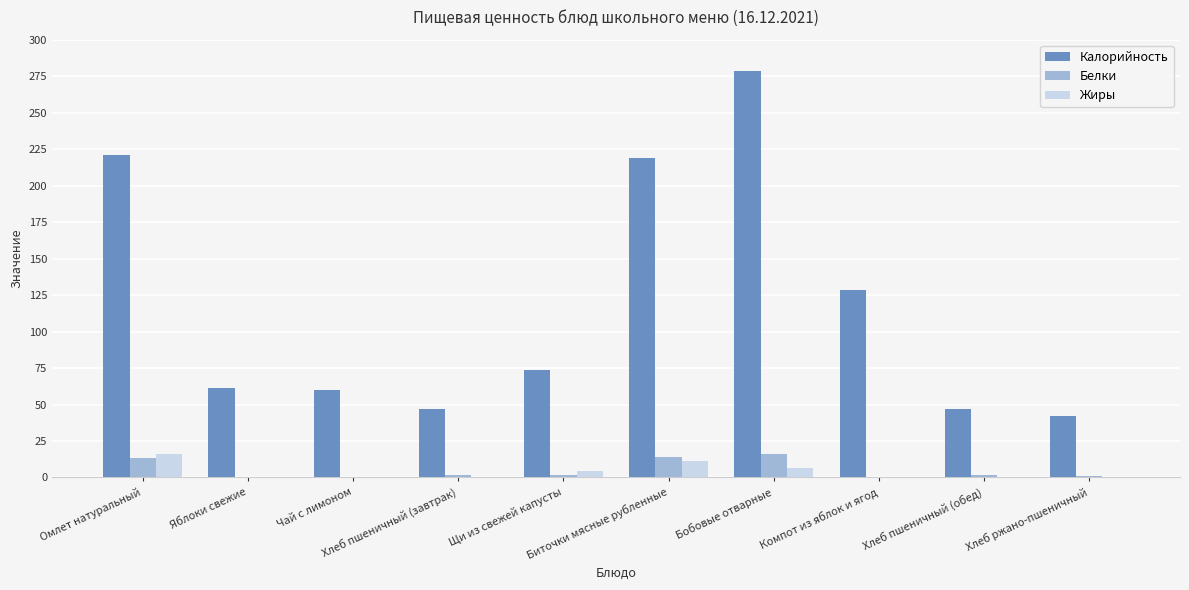

At which label does Белки first exceed 1?

Омлет натуральный